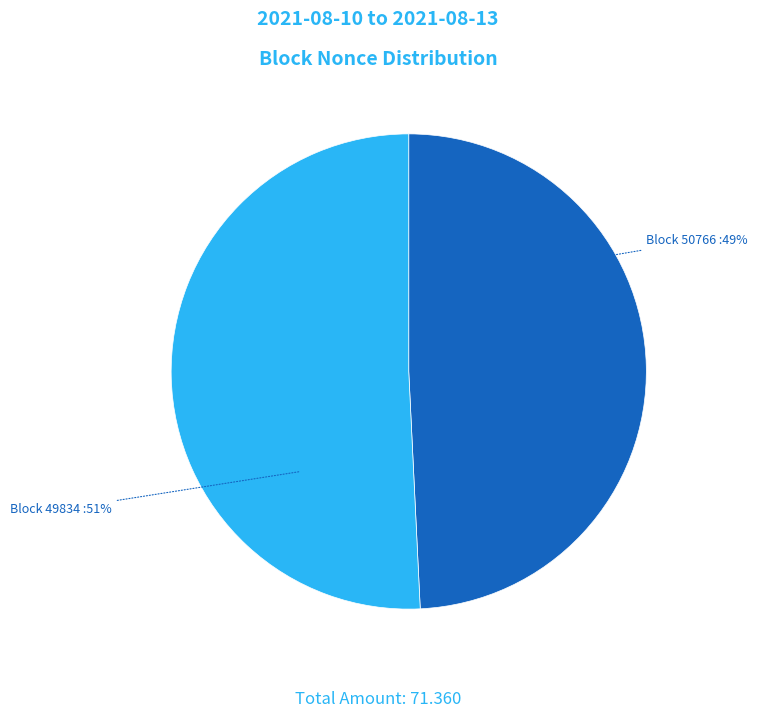

To the nearest percent, what is the difference between the largest and smallest slice percentages?

2%